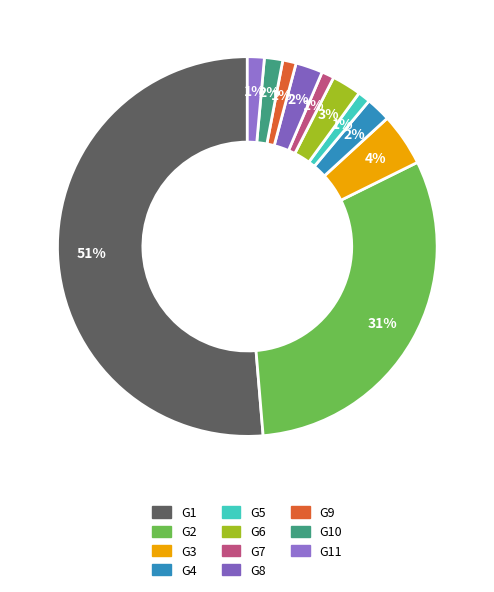

How many segments does this pie chart have?

11